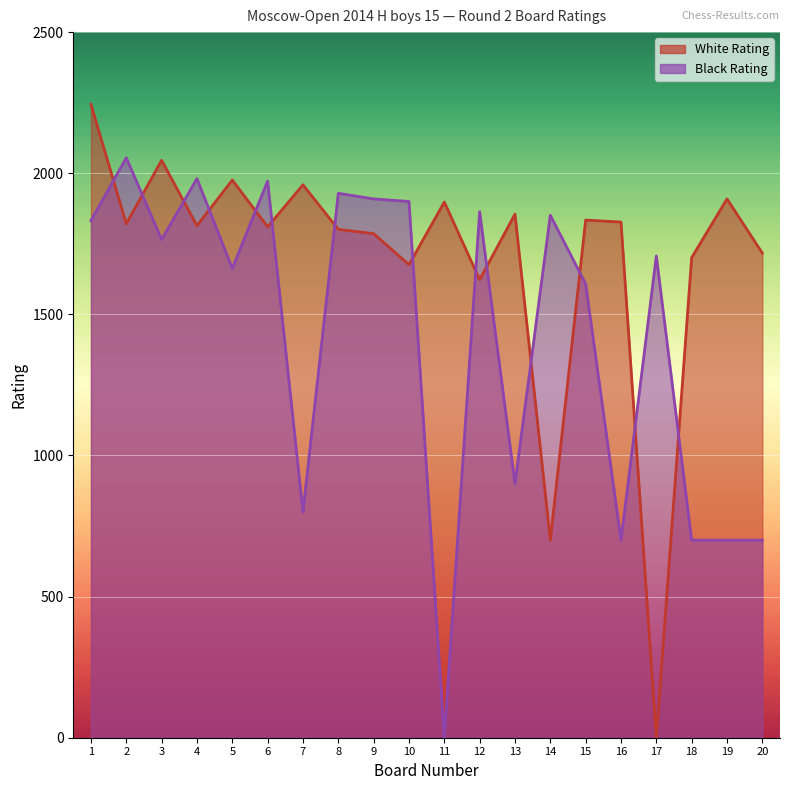

Reading left to right, what are all the values shown in this chart?

White Rating: 1=2244	2=1821	3=2046	4=1814	5=1976	6=1810	7=1959	8=1801	9=1786	10=1676	11=1898	12=1623	13=1855	14=700	15=1834	16=1827	17=0	18=1701	19=1909	20=1717
Black Rating: 1=1832	2=2055	3=1765	4=1981	5=1663	6=1972	7=800	8=1929	9=1909	10=1900	11=0	12=1864	13=900	14=1851	15=1608	16=700	17=1707	18=700	19=700	20=700